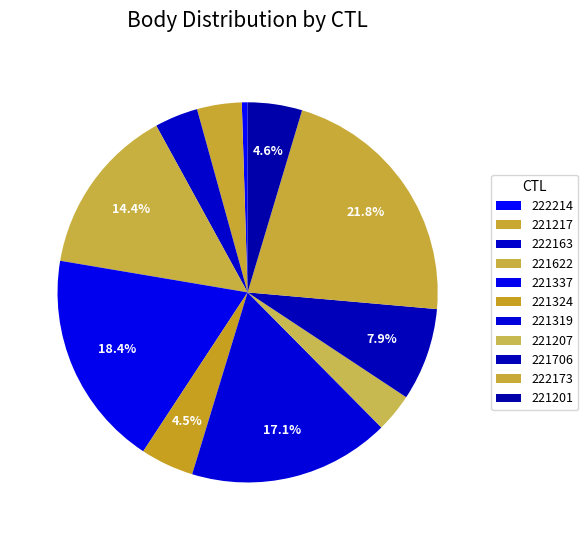

To the nearest percent, what is the difference between the 222173 and 221217 slice percentages?

18%